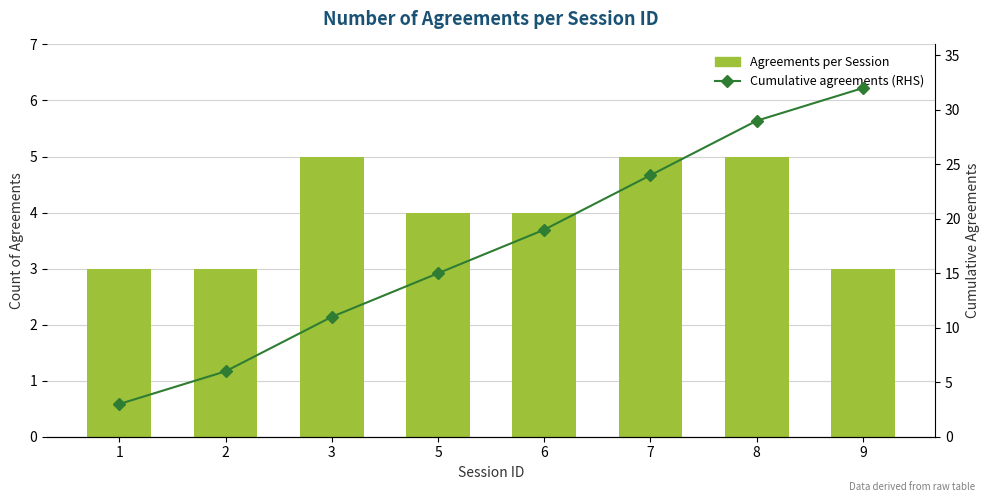

Is the value of Agreements per Session at 2 greater than the value of Cumulative agreements (RHS) at 5?

No